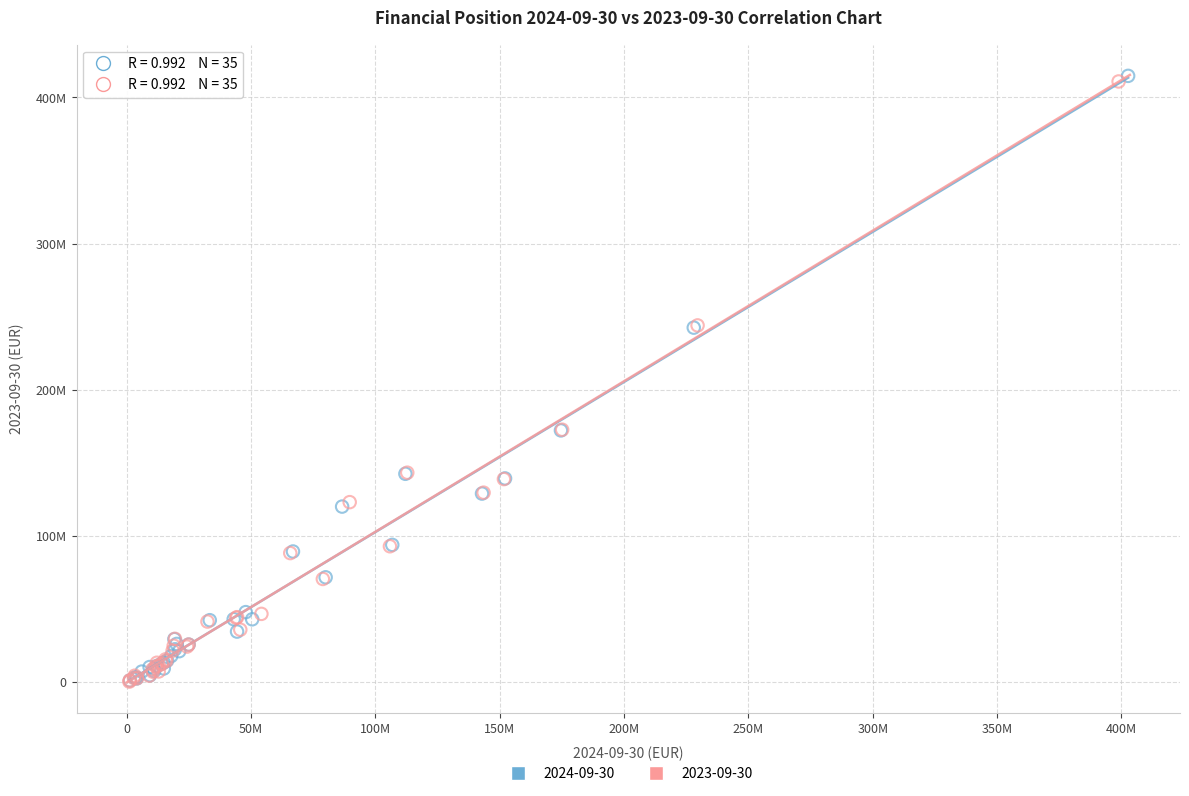

Which series has the largest Y range (max minus min)?

2024-09-30